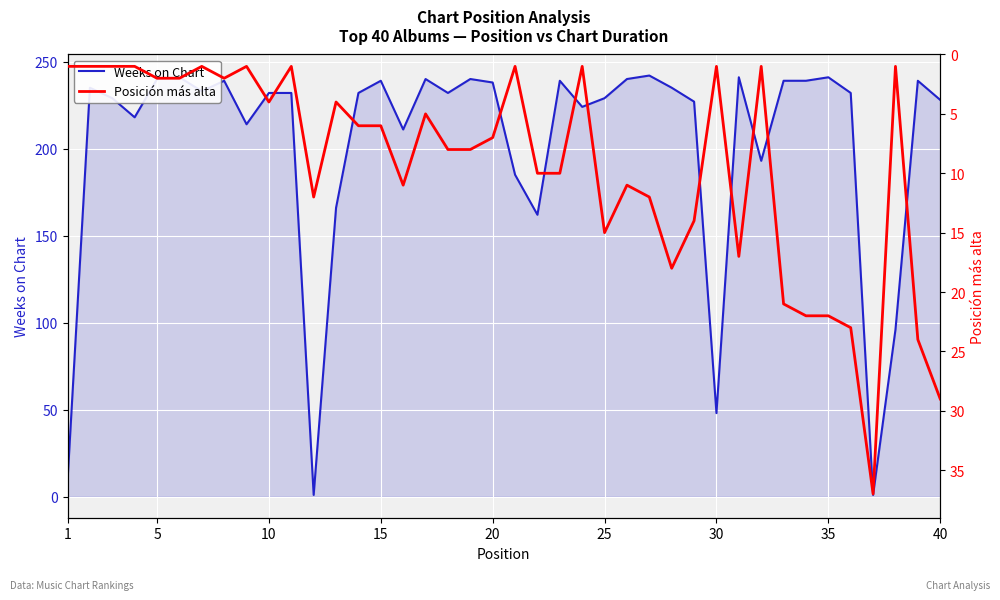

What is the difference between the maximum and minimum values in the Weeks on Chart series?

241